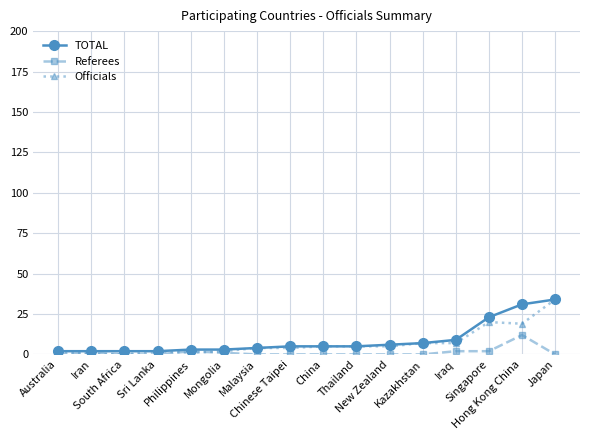

At how many categories does at least one series exceed 22?

3